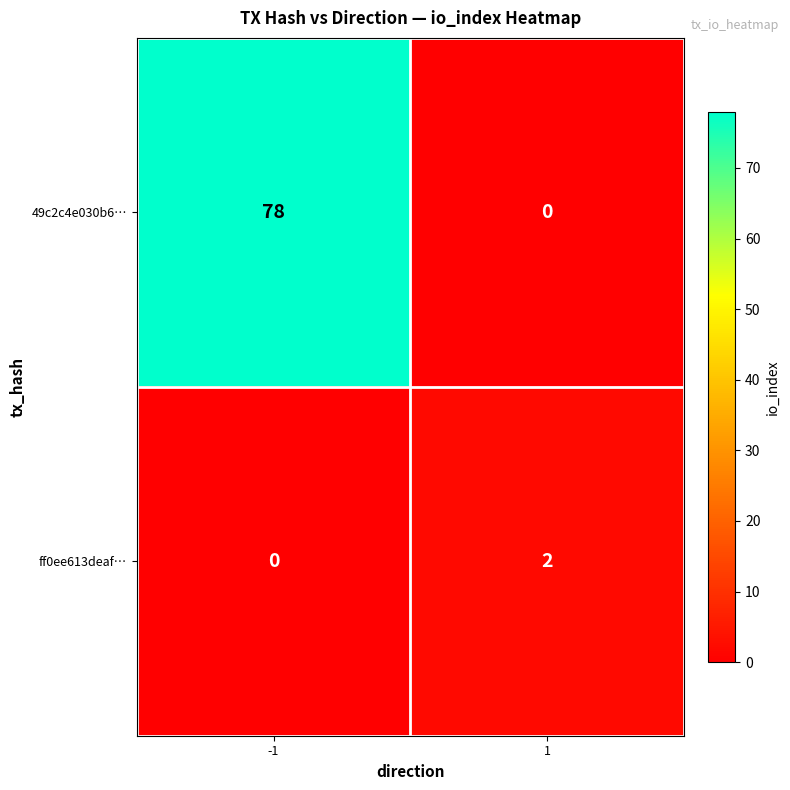

What is the average value of the 49c2c4e030b6… series?

39